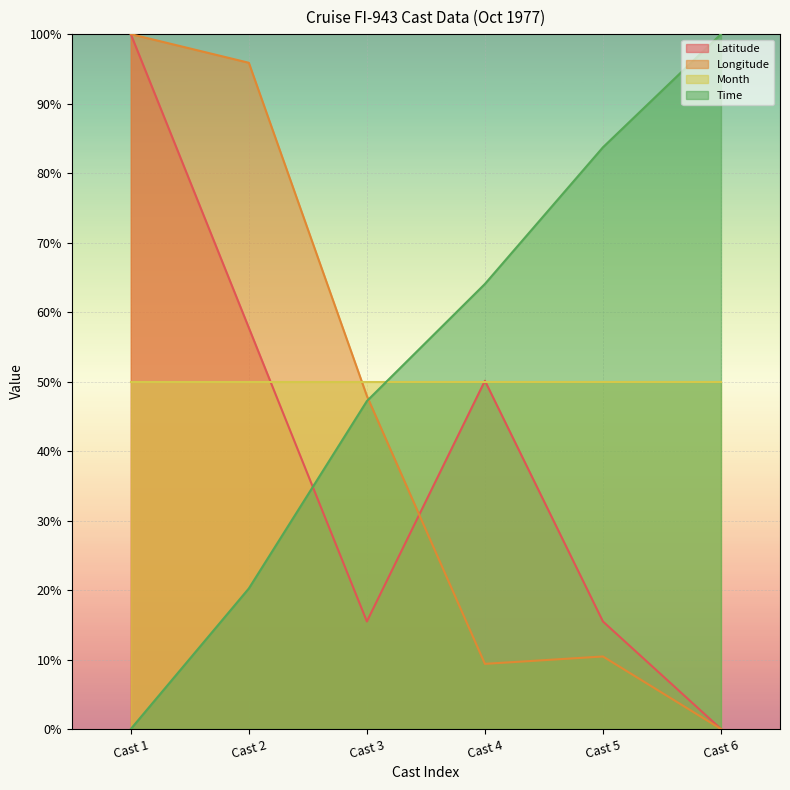

In Latitude, how many points are lower than both neighbors (excluding endpoints)?

1